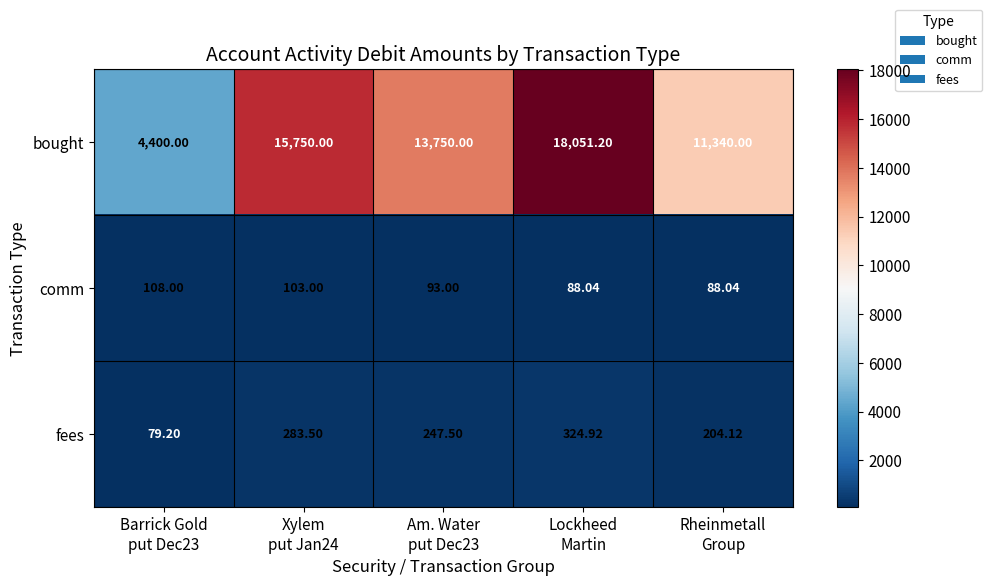

Which series has the largest range (max minus min)?

bought